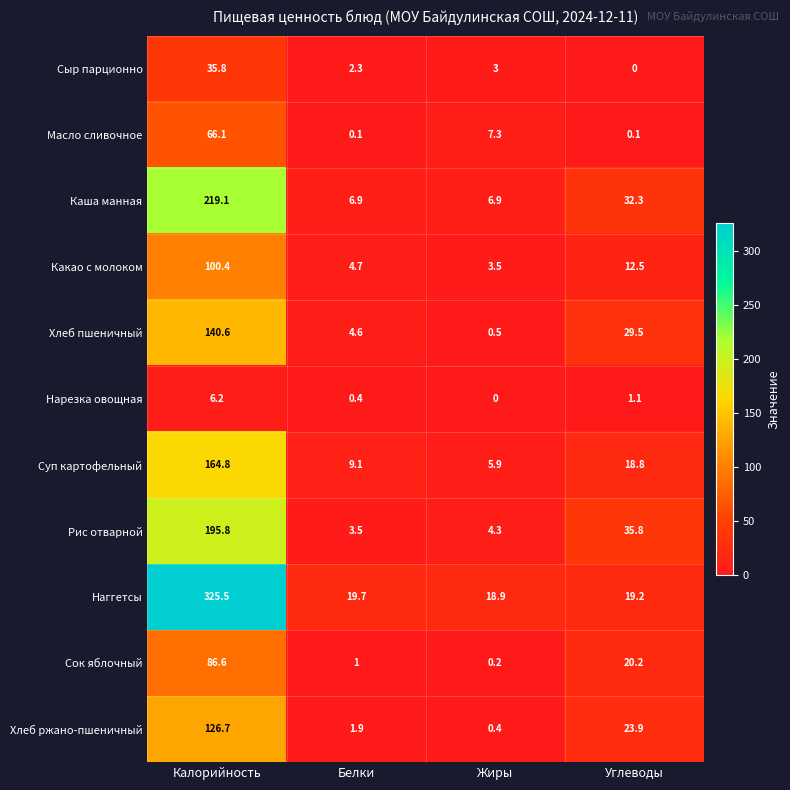

What is the difference between the maximum and minimum values in the Хлеб ржано-пшеничный series?

126.3